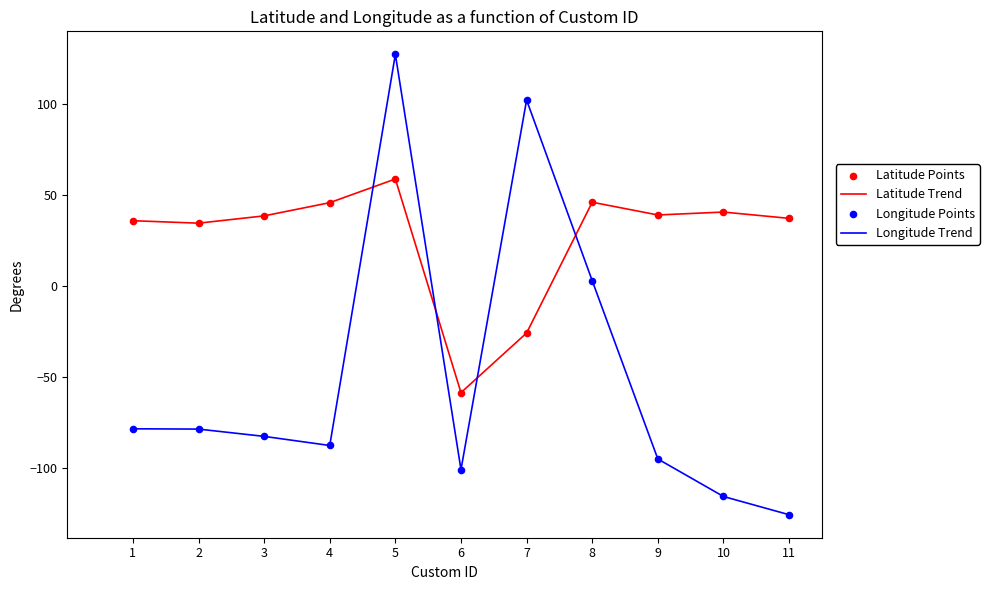

Which series has the largest range (max minus min)?

Longitude Trend